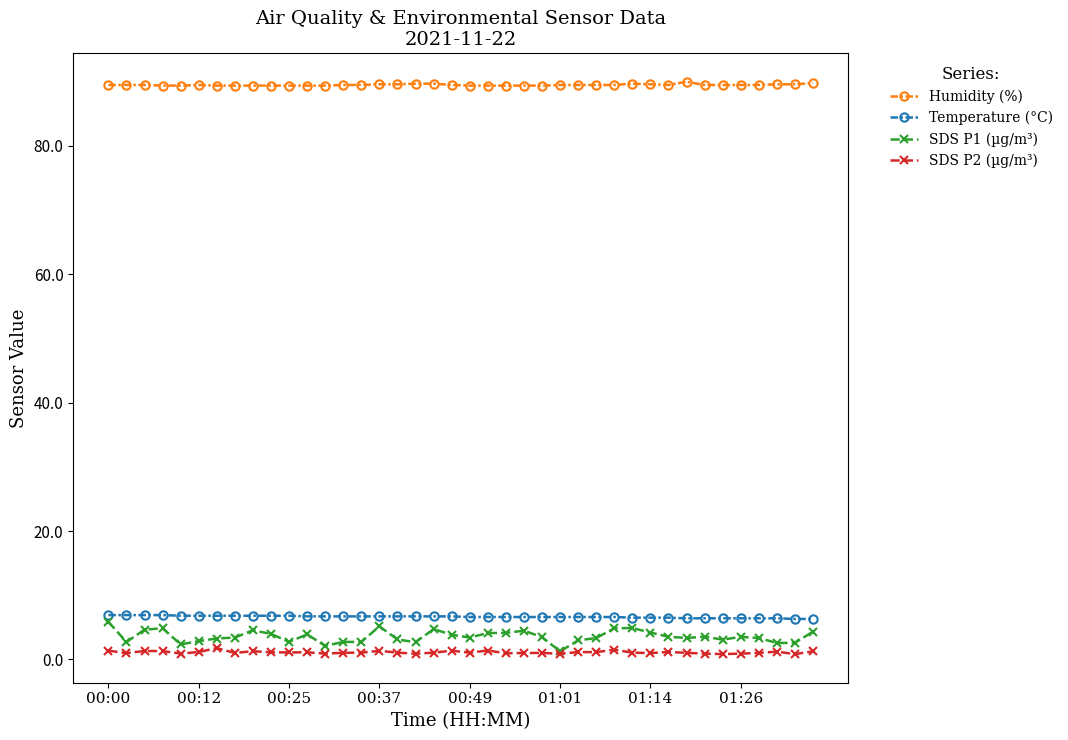

What is the value of the Humidity (%) point at the 18th from the left?

89.7